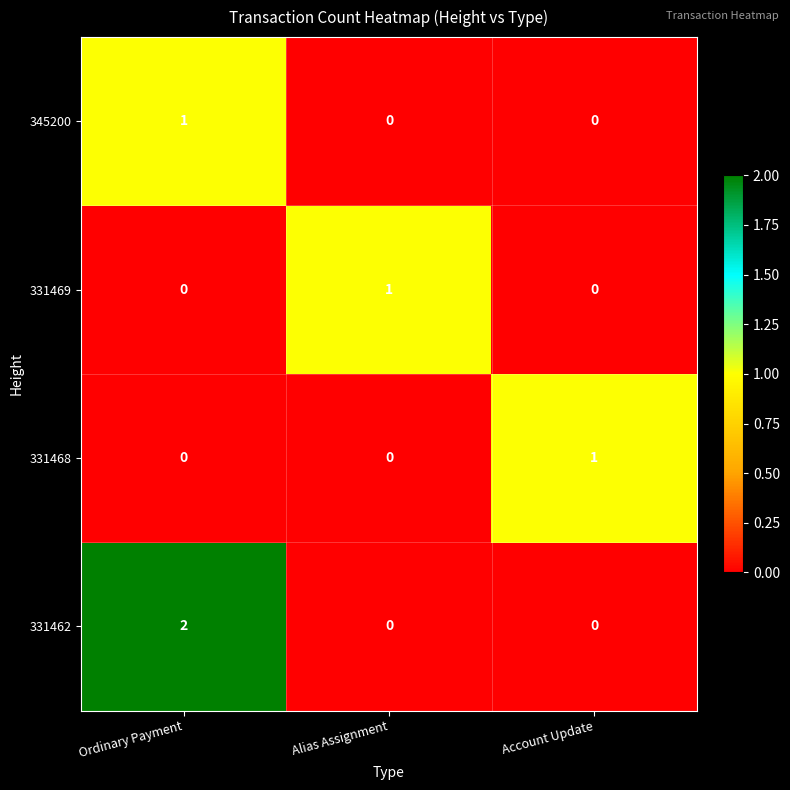

The value of 331469 at Ordinary Payment is -1. True or false?

False